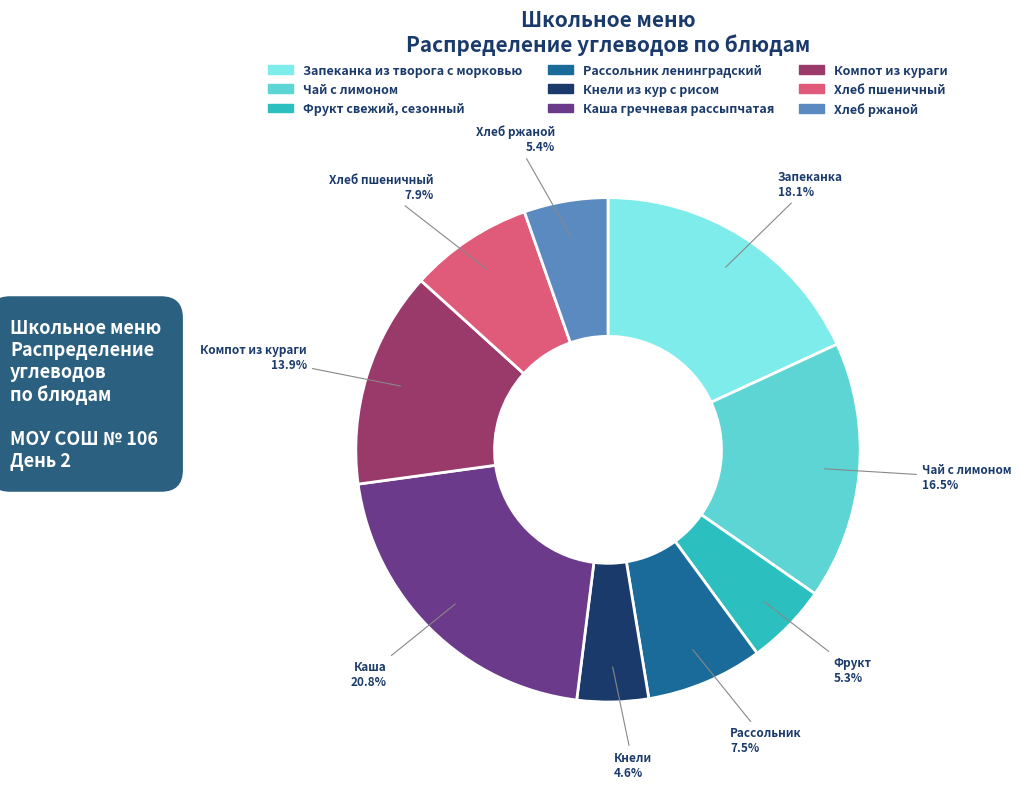

To the nearest percent, what is the combined percentage of Компот из кураги and Рассольник ленинградский?

21%